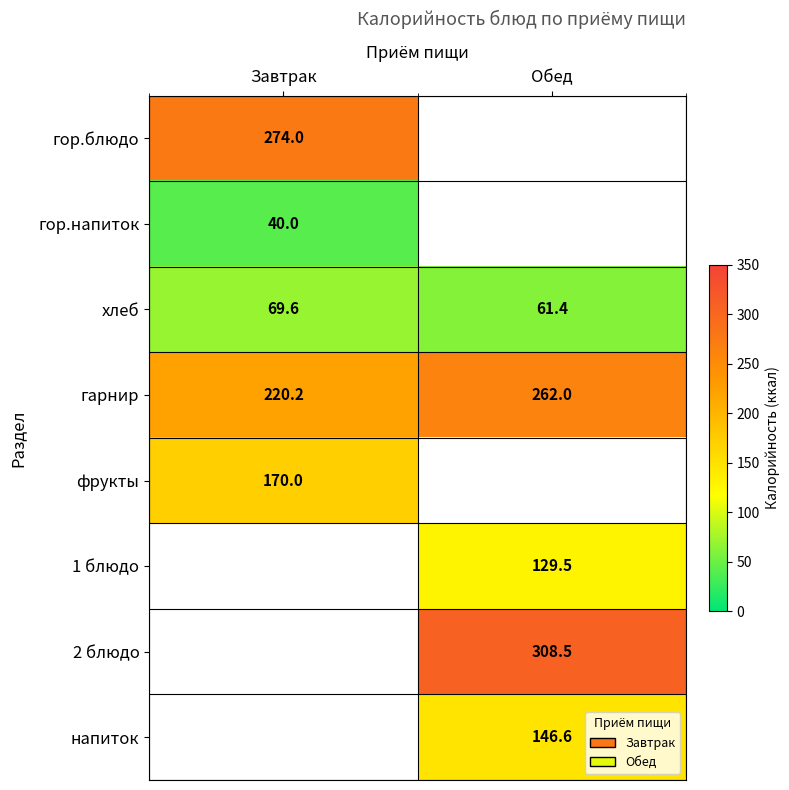

Which has a higher value, Обед or Завтрак?

Завтрак